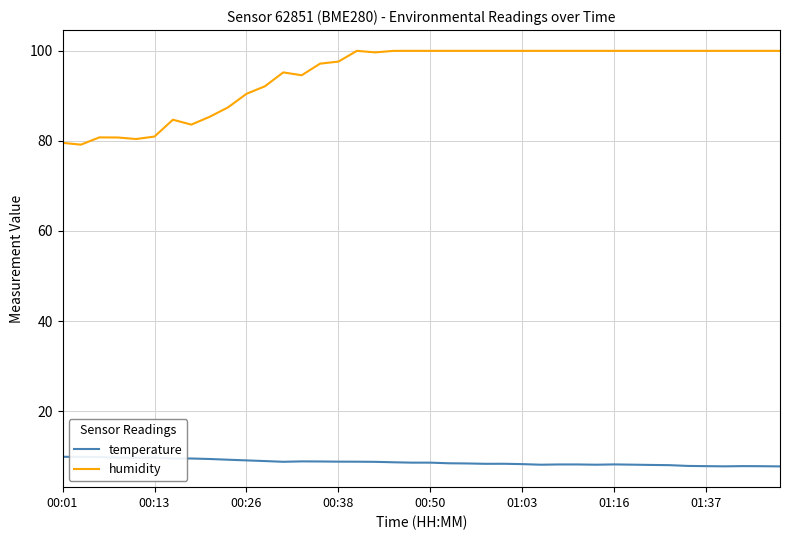

What is the average value of the humidity series?

94.7